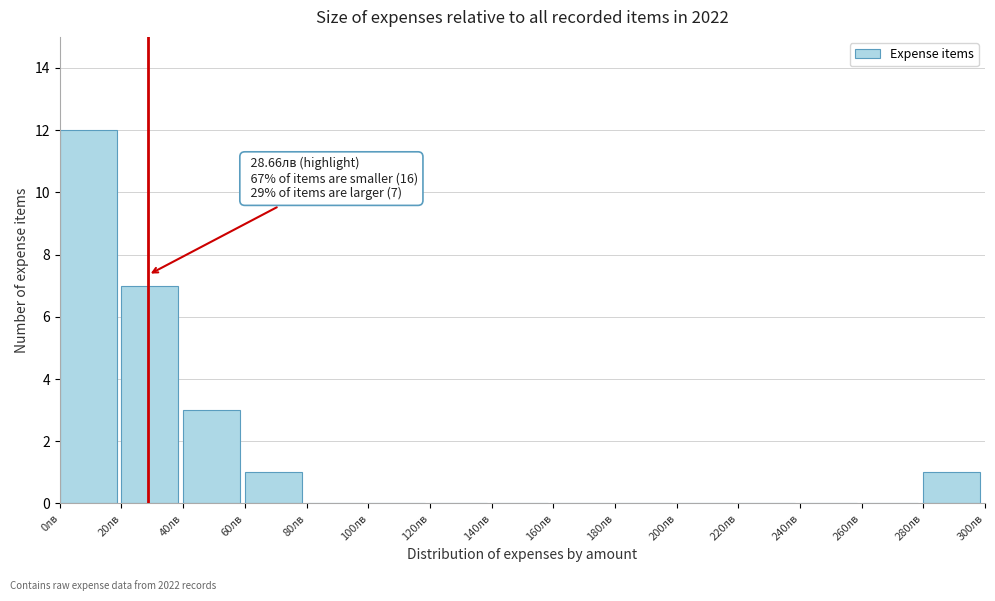

Which range on the x-axis has the tallest bar?

0 to 20